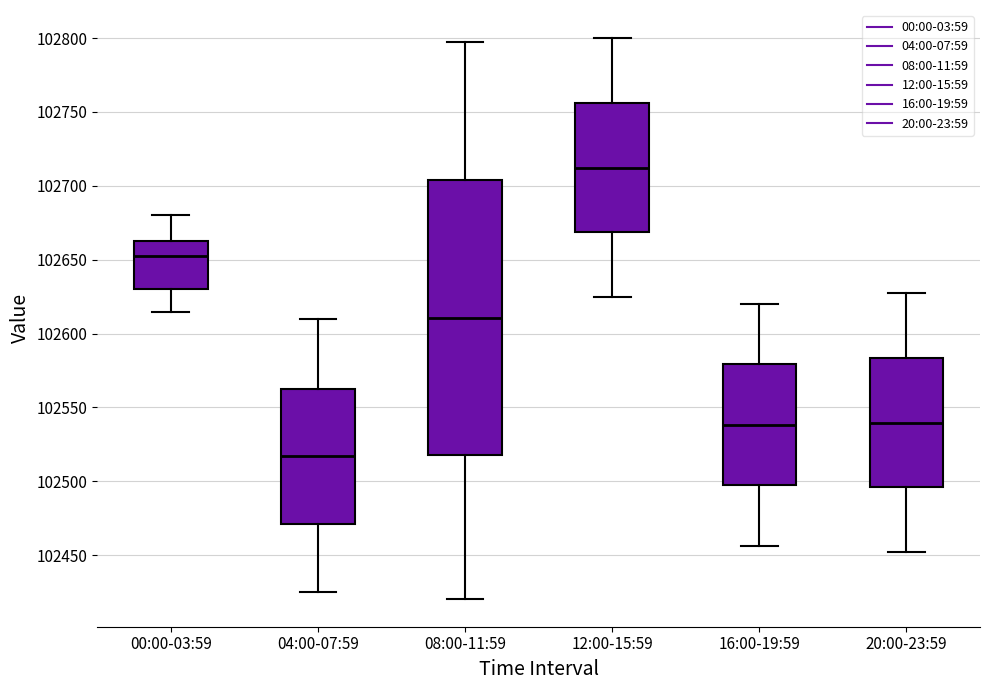

Reading left to right, transcribe this box plot: for each box, give where its median line is, the range the box spans, and where its two whiskers end, as read against the y-axis. The values are not printed on the chart, so give them approximately, as read against the axis.

00:00-03:59: median 102655, box 102630 to 102665, whiskers 102615 to 102680
04:00-07:59: median 102515, box 102470 to 102565, whiskers 102425 to 102610
08:00-11:59: median 102610, box 102520 to 102705, whiskers 102420 to 102795
12:00-15:59: median 102710, box 102670 to 102755, whiskers 102625 to 102800
16:00-19:59: median 102540, box 102495 to 102580, whiskers 102455 to 102620
20:00-23:59: median 102540, box 102495 to 102585, whiskers 102450 to 102630